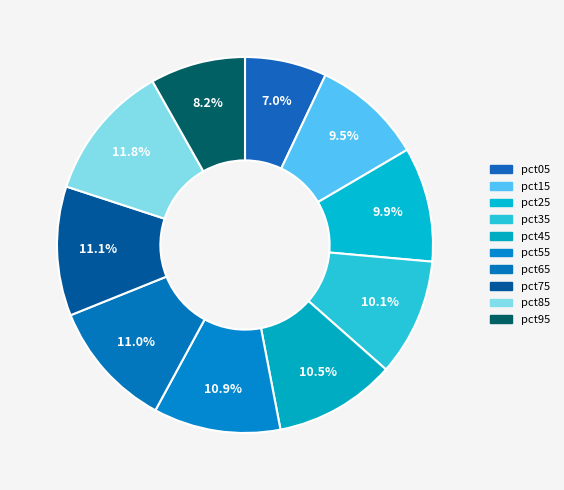

What percentage is NOT represented by pct25?

90.1%